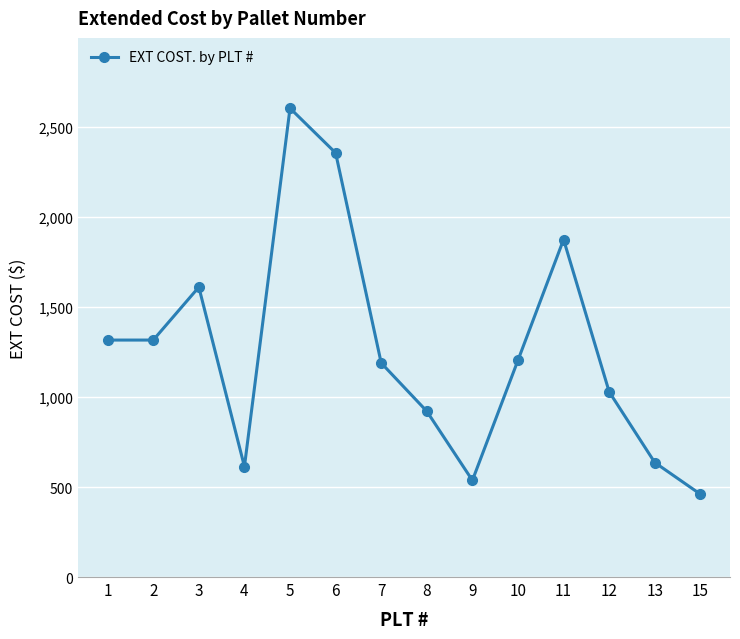

True or false: there are more than 0 points higher than both neighbors.

True